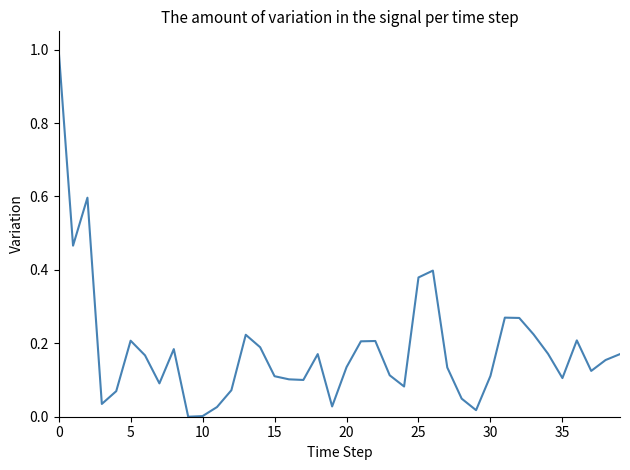

What is the greatest value displayed?

1.0